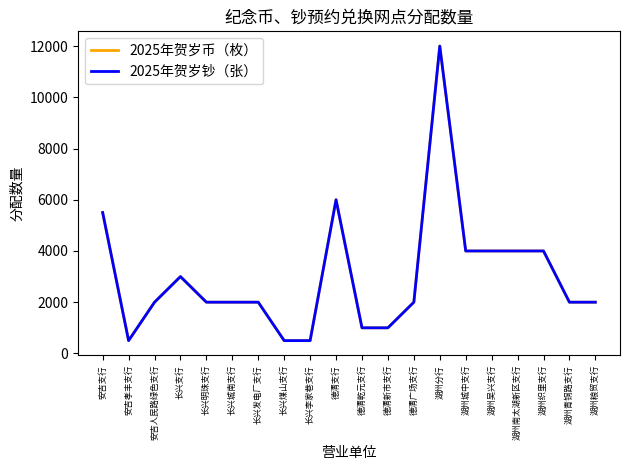

Does the chart have visible grid lines?

No